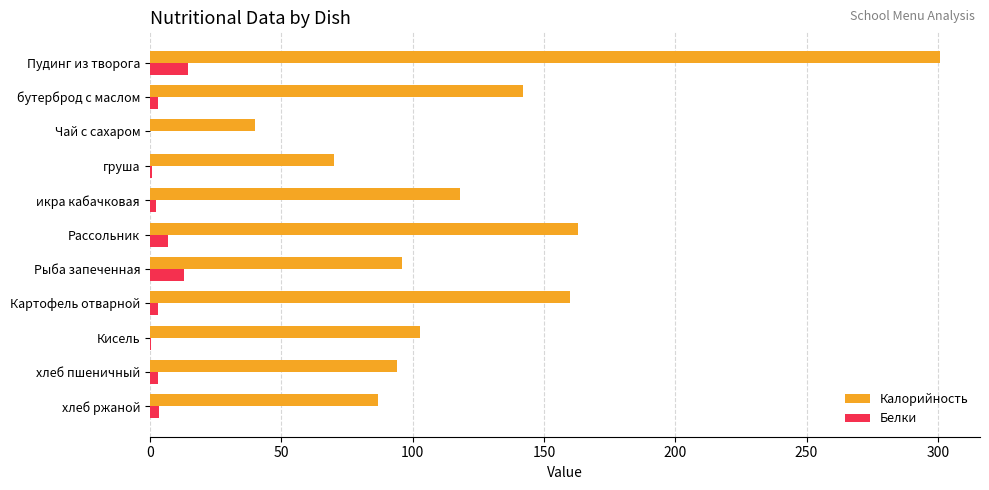

What is the total value across all series at Рассольник?

170.0